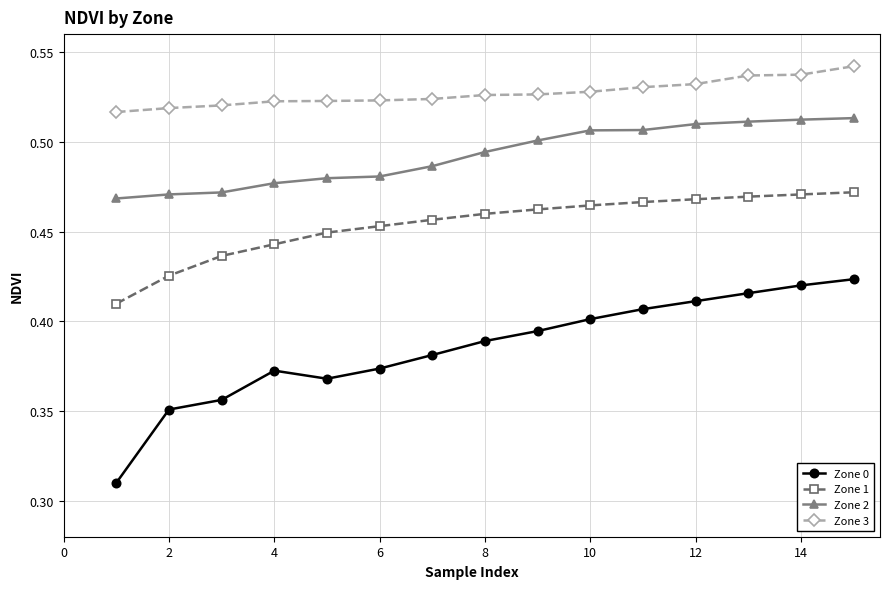

Which series has the largest total across all categories?

Zone 3